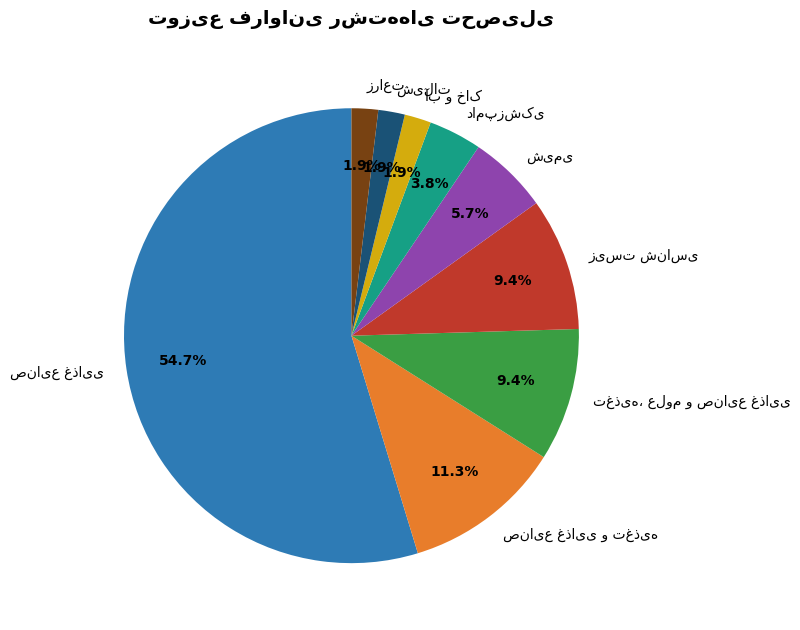

Is there any slice that represents more than half of the pie?

Yes